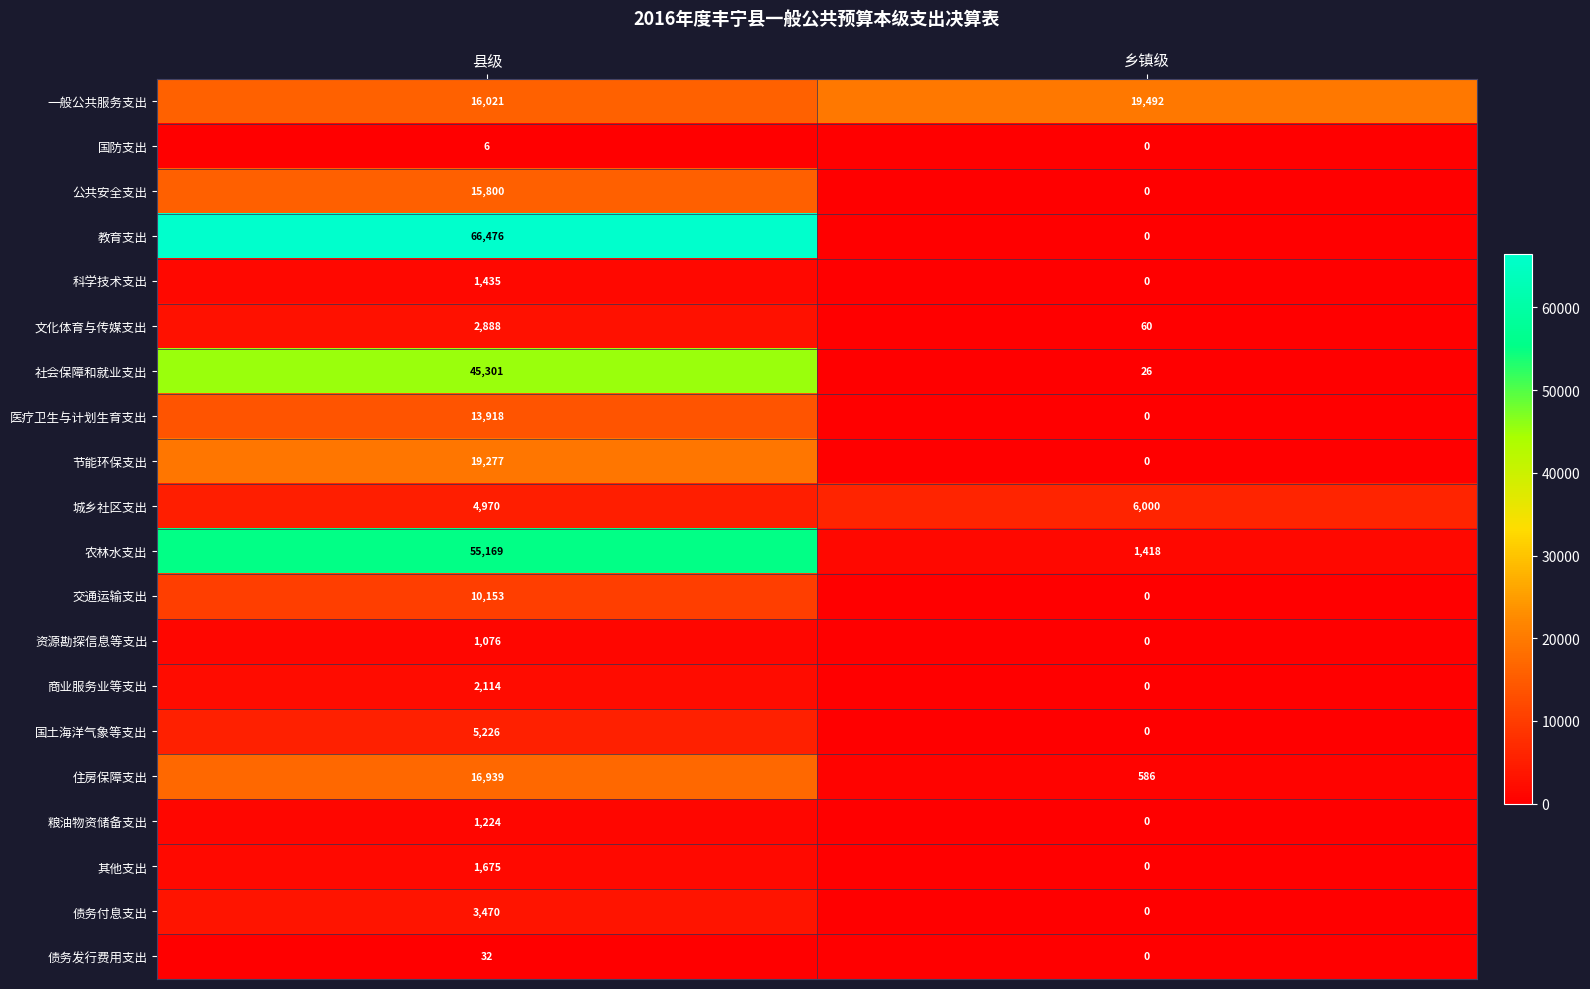

Read the 商业服务业等支出 value at 县级.

2114